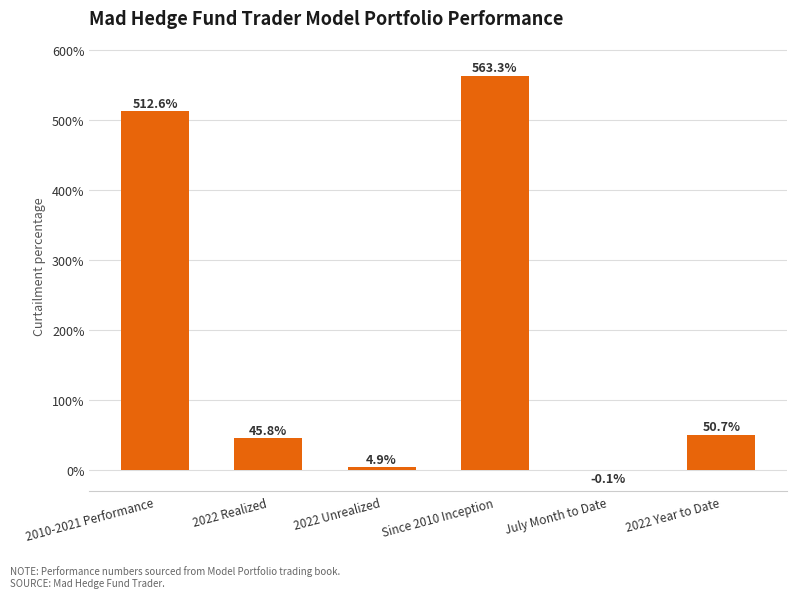

True or false: the data shows 5.6 at Since 2010 Inception.

True